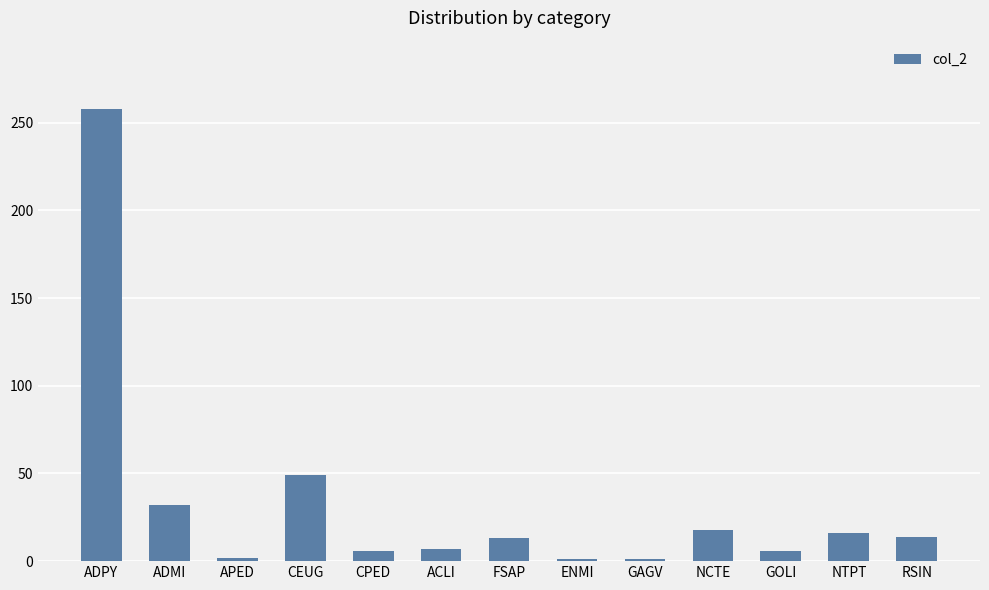

Which label corresponds to the largest value in the chart?

ADPY